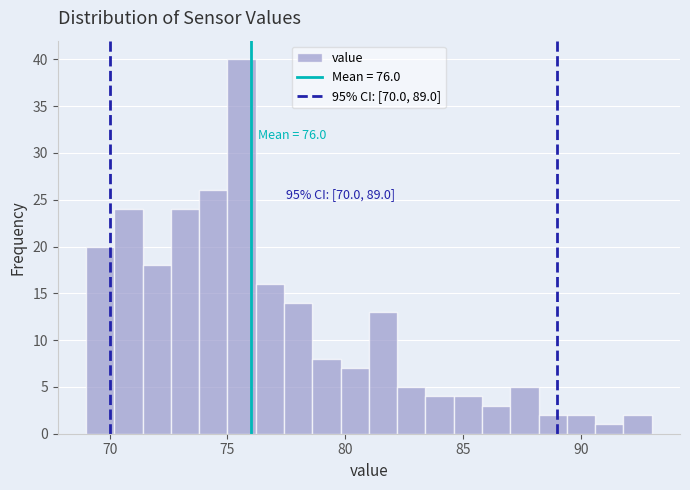

Read against the x-axis, roughly where is the centre of the tallest bar?

75.5